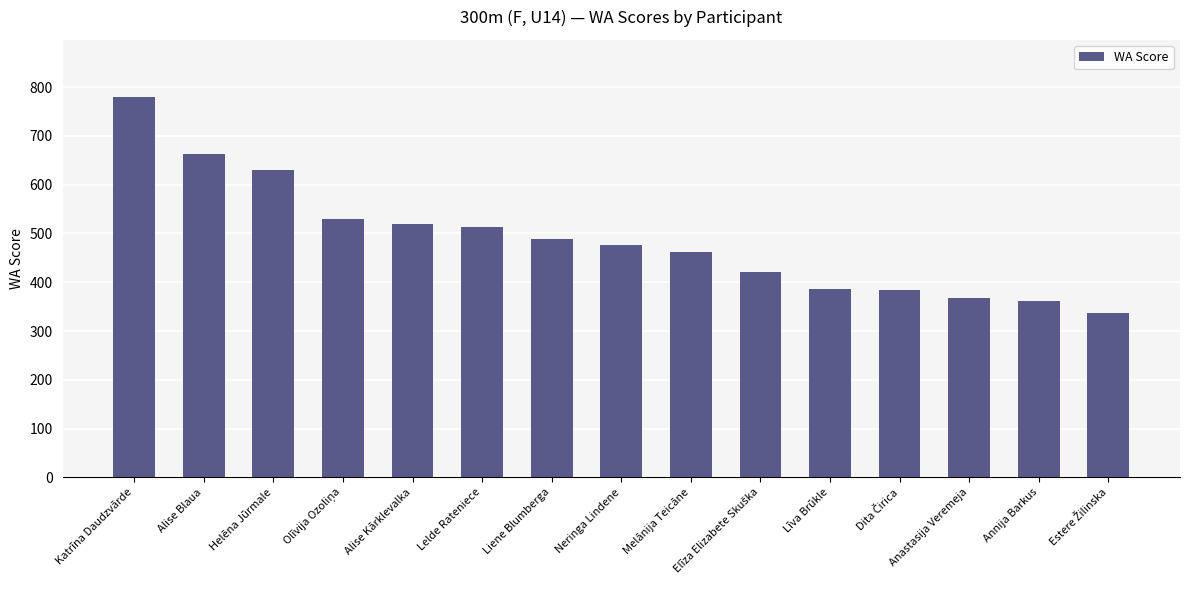

Where does the data first go above 477?

Katrīna Daudzvārde